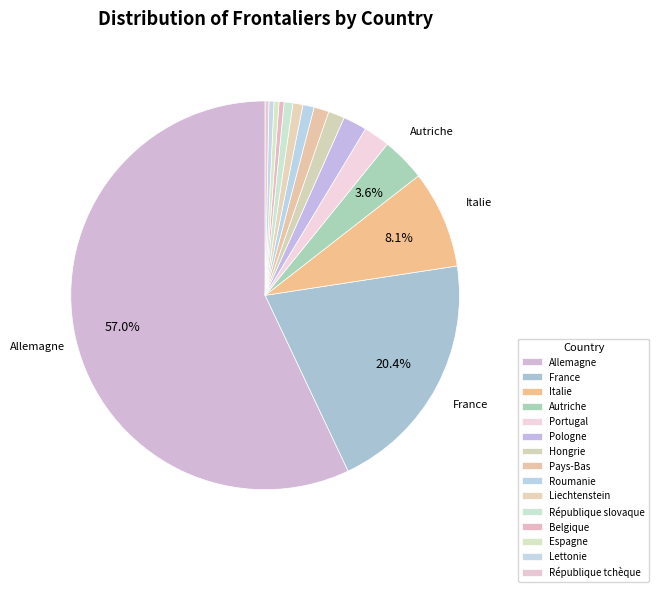

Count the number of slices in the pie.

15